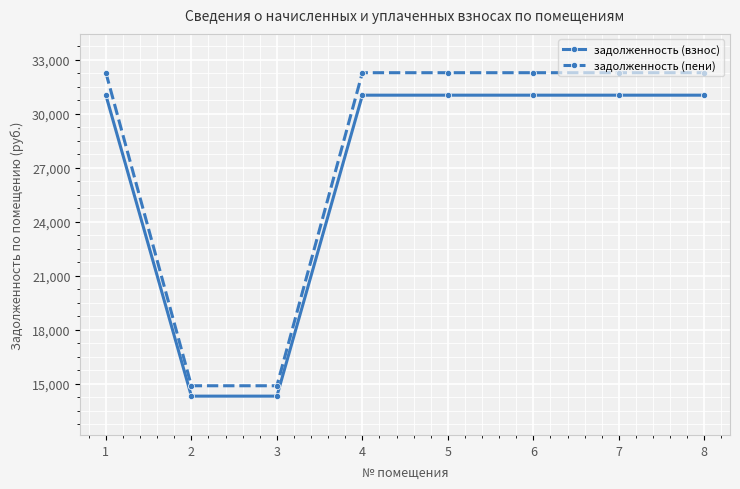

What is the value of the задолженность (пени) point at the 8th from the left?

32285.8